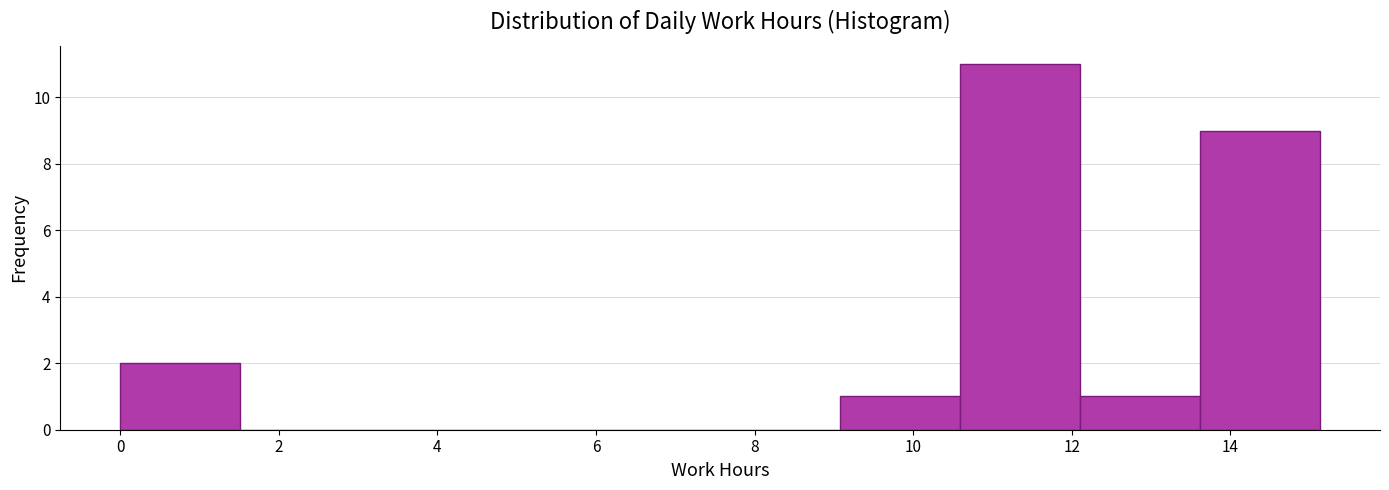

What is the height of the bar covering 9.0 to 10.6 on the x-axis? Neither the bar edges nor the heights are printed on the chart, so give them approximately, as read against the axes.

1